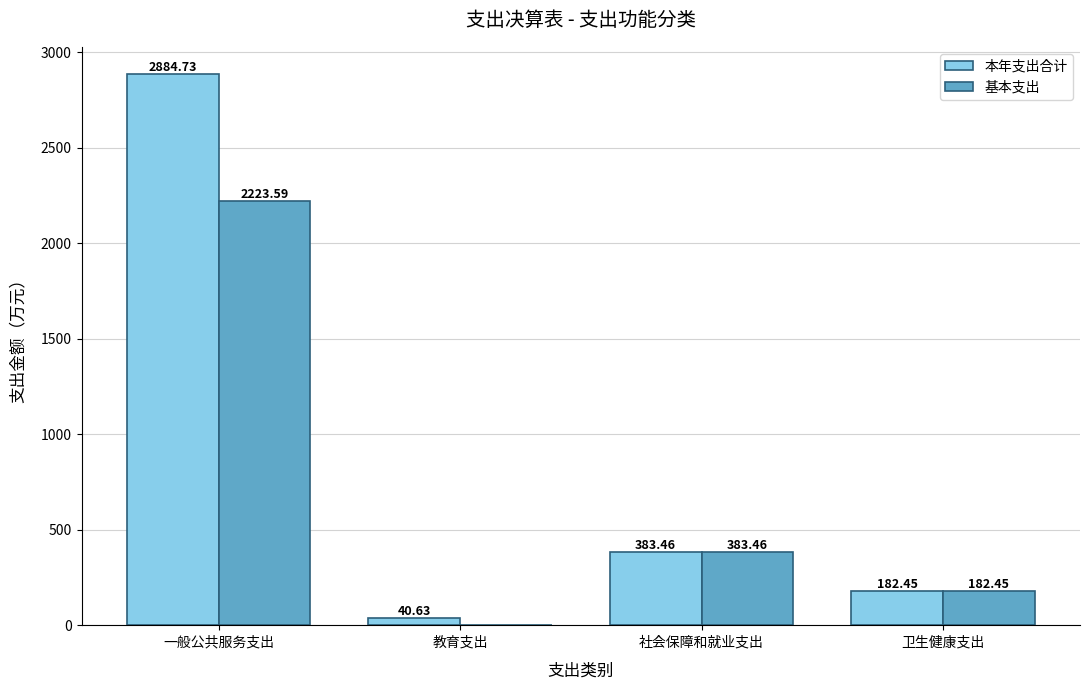

Count the number of data series in this chart.

2